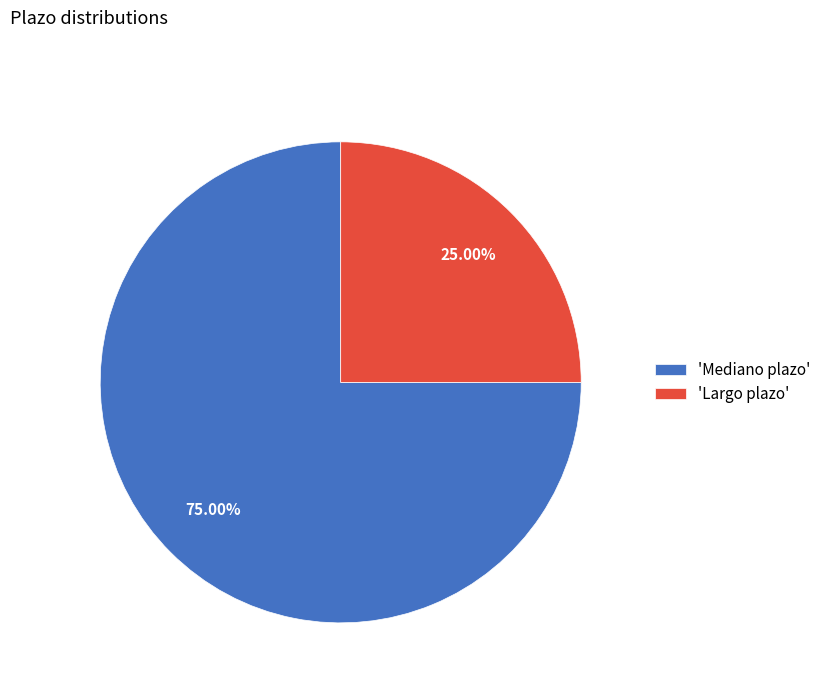

Which slice is the largest?

'Mediano plazo'